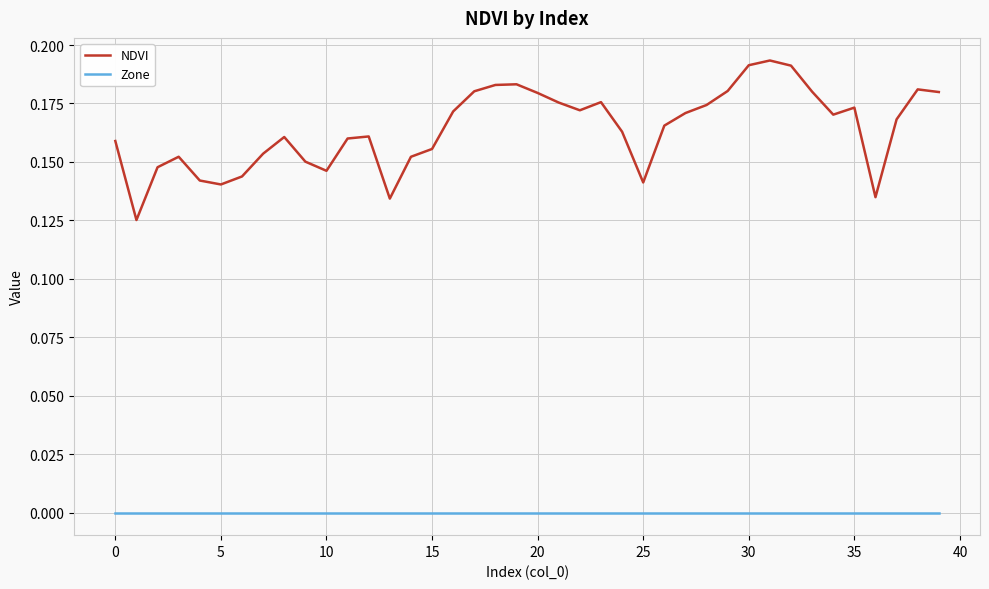

True or false: NDVI and Zone intersect in this chart.

False